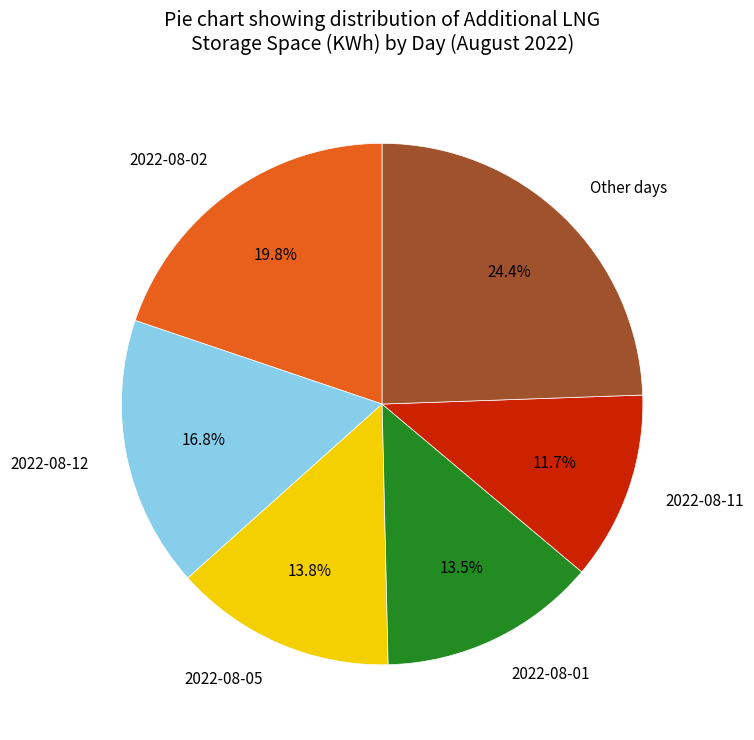

Which category has the smallest portion of the pie?

2022-08-11